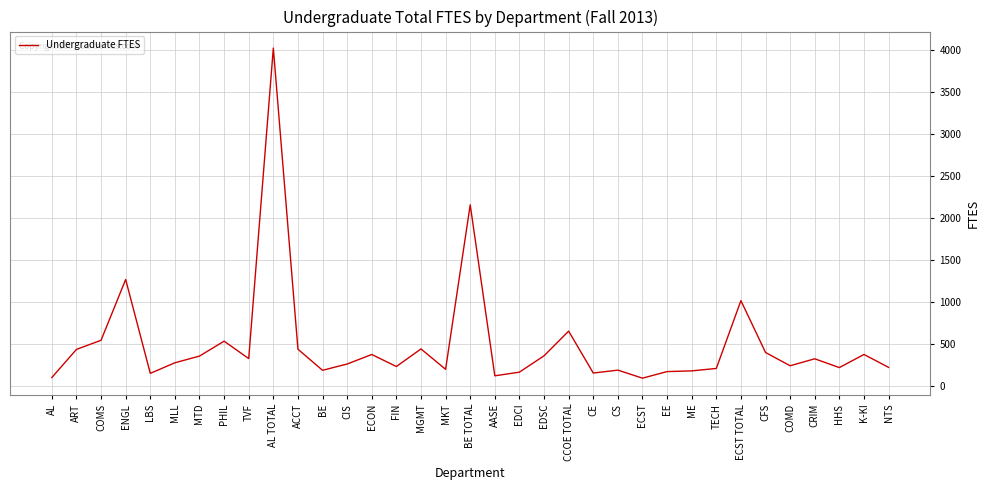

What is the greatest value displayed?

4021.3